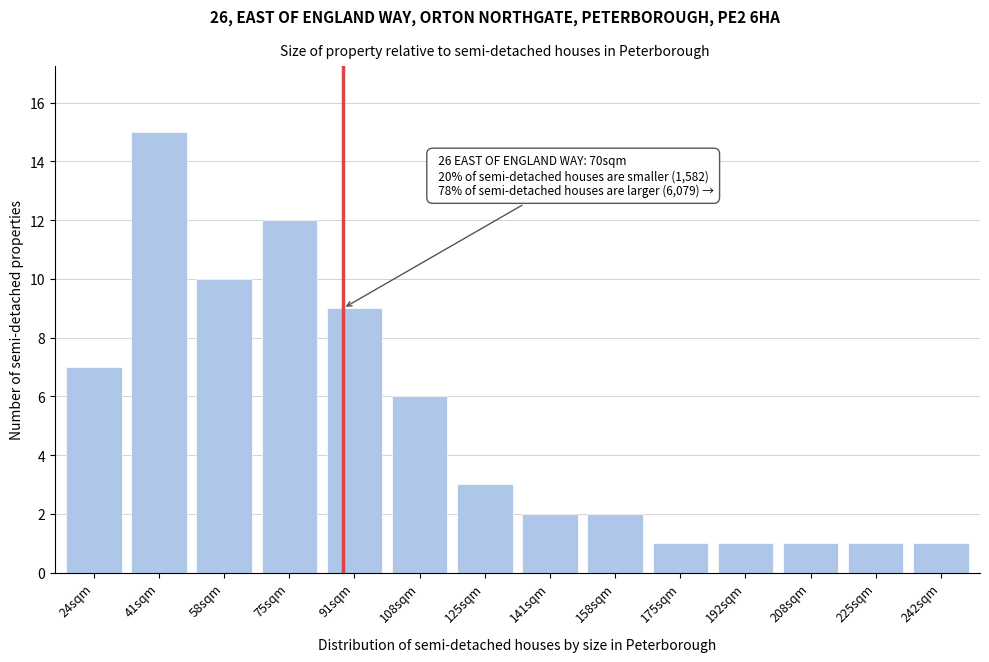

Reading left to right, what are all the values shown in this chart?

7	15	10	12	9	6	3	2	2	1	1	1	1	1